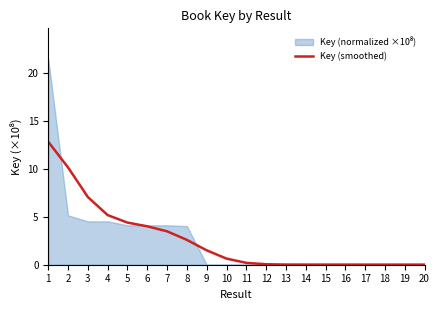

List the labels in order of value, smallest first.

20, 19, 18, 17, 16, 15, 14, 13, 12, 11, 10, 9, 8, 7, 6, 5, 4, 3, 2, 1